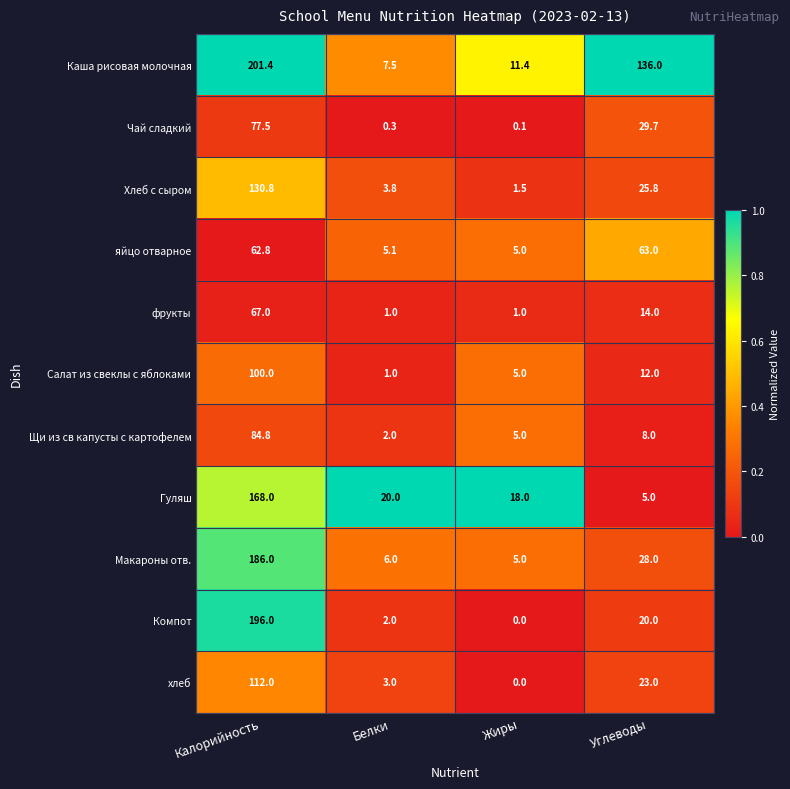

Rank the categories by Гуляш value from highest to lowest.

Калорийность, Белки, Жиры, Углеводы